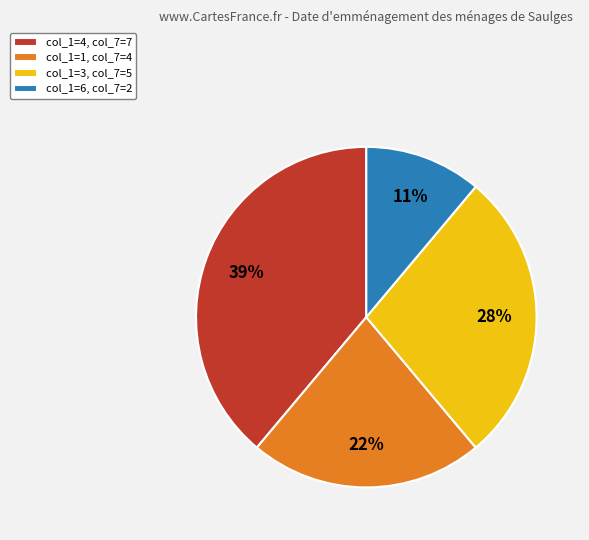

What percentage is the col_1=1, col_7=4 slice, to the nearest percent?

22%